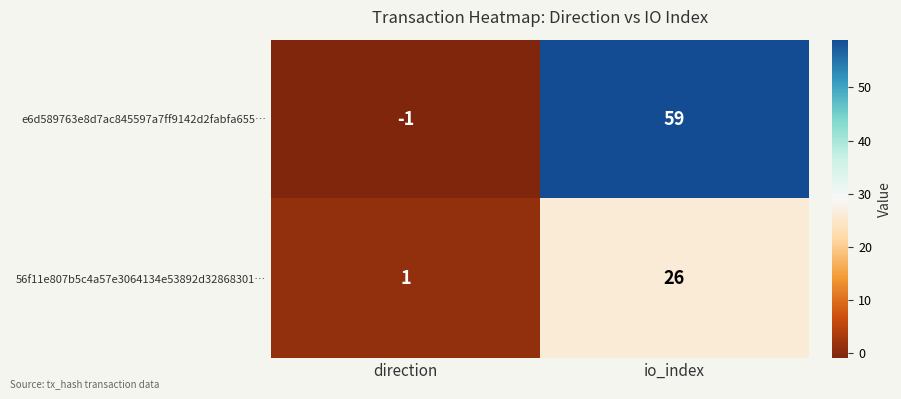

Rank the series by their maximum value, from lowest to highest.

56f11e807b5c4a57e3064134e53892d32868301…, e6d589763e8d7ac845597a7ff9142d2fabfa655…